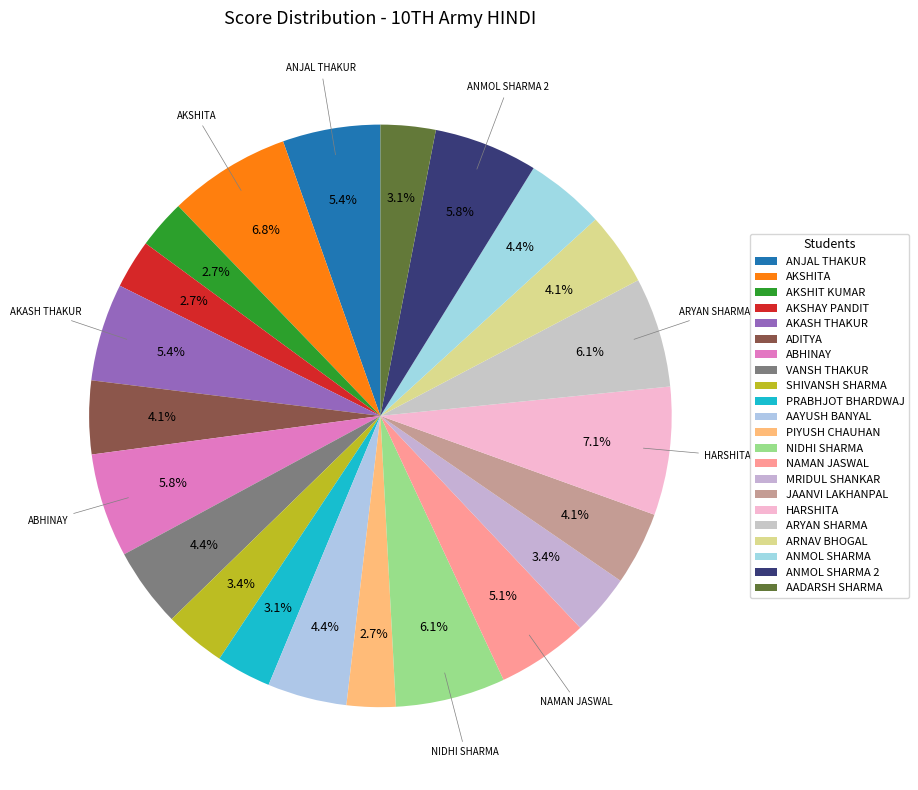

How many slices are in this pie chart?

22